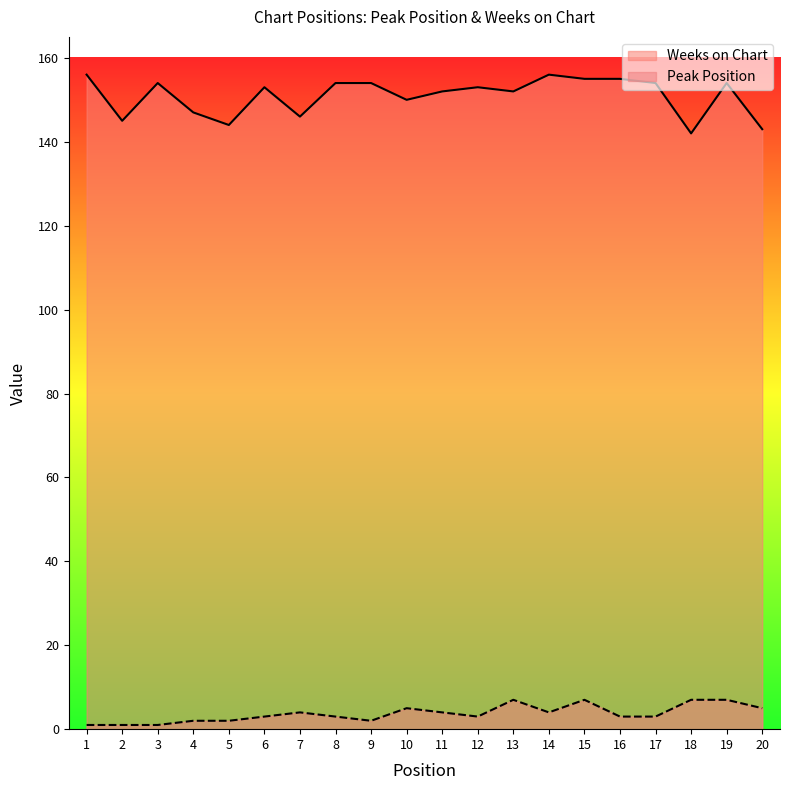

Between 16 and 20, which is larger?

20